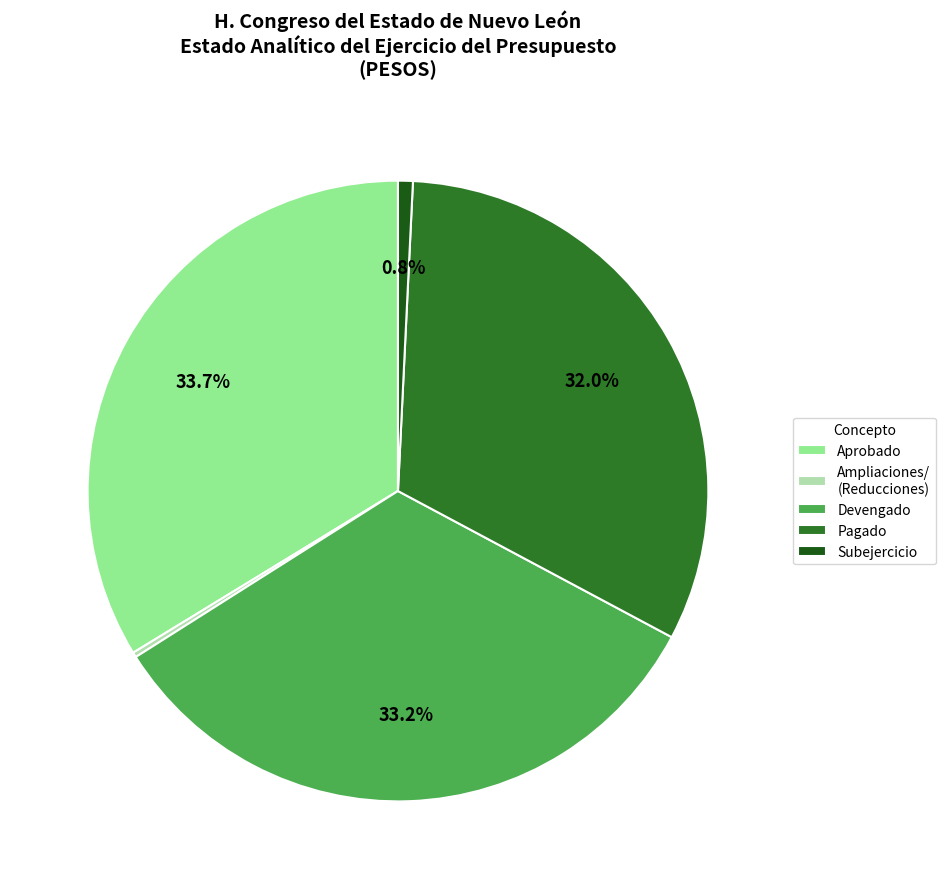

Which slice is the largest?

Aprobado